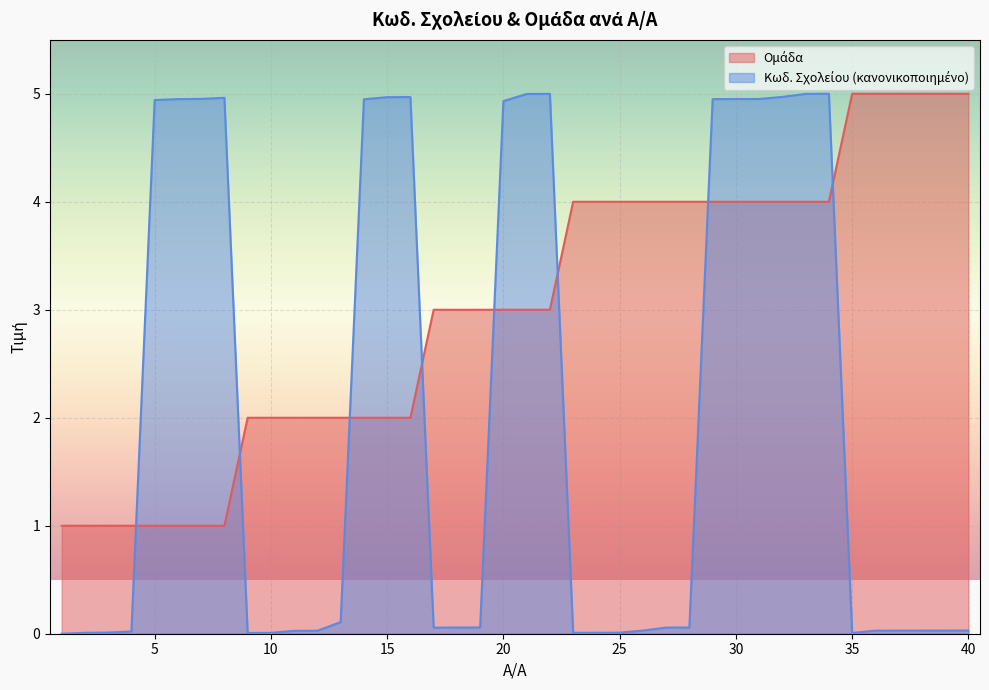

How many lines are shown in the chart?

2